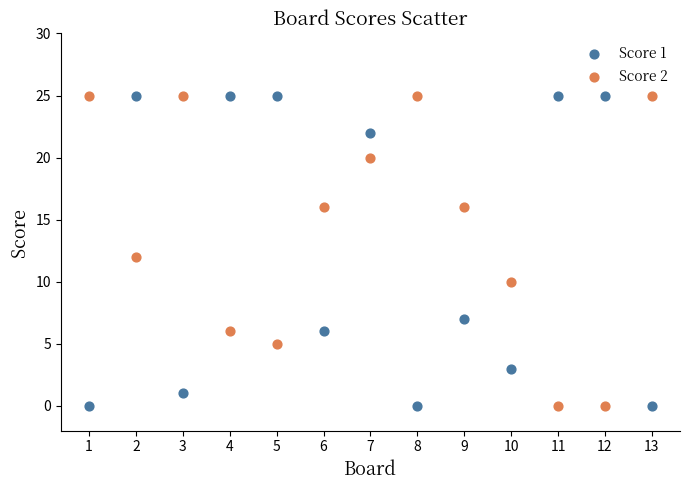

Across all data points, what is the range of Y values (max minus min)?

25